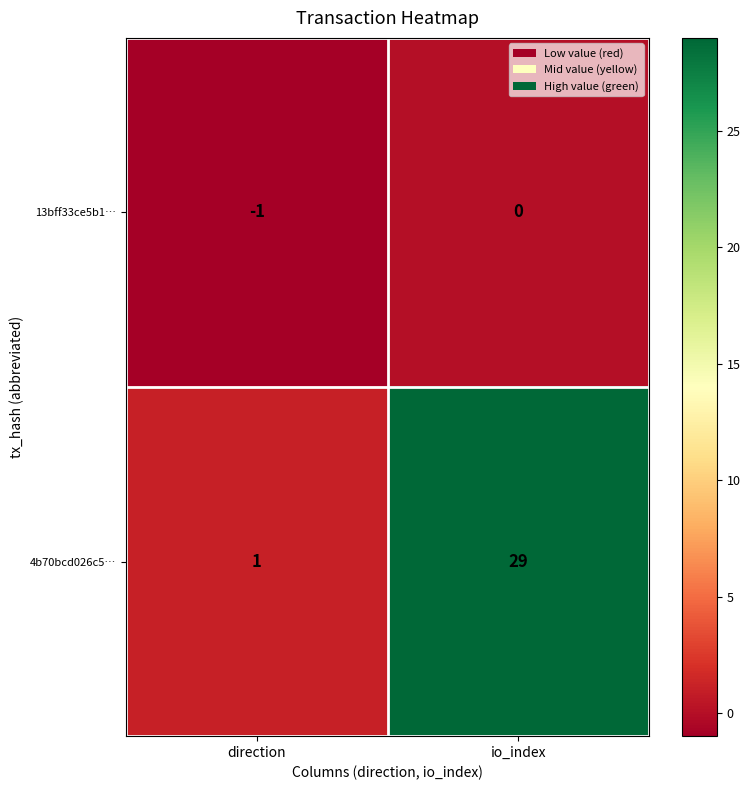

Rank the series by their average value, from lowest to highest.

13bff33ce5b1…, 4b70bcd026c5…